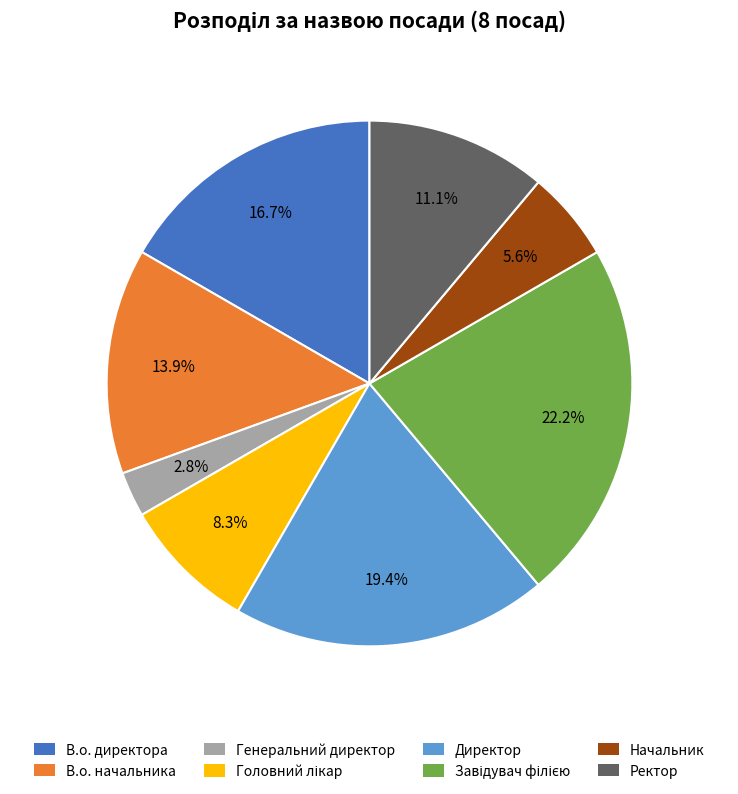

Which category has the smallest portion of the pie?

Генеральний директор